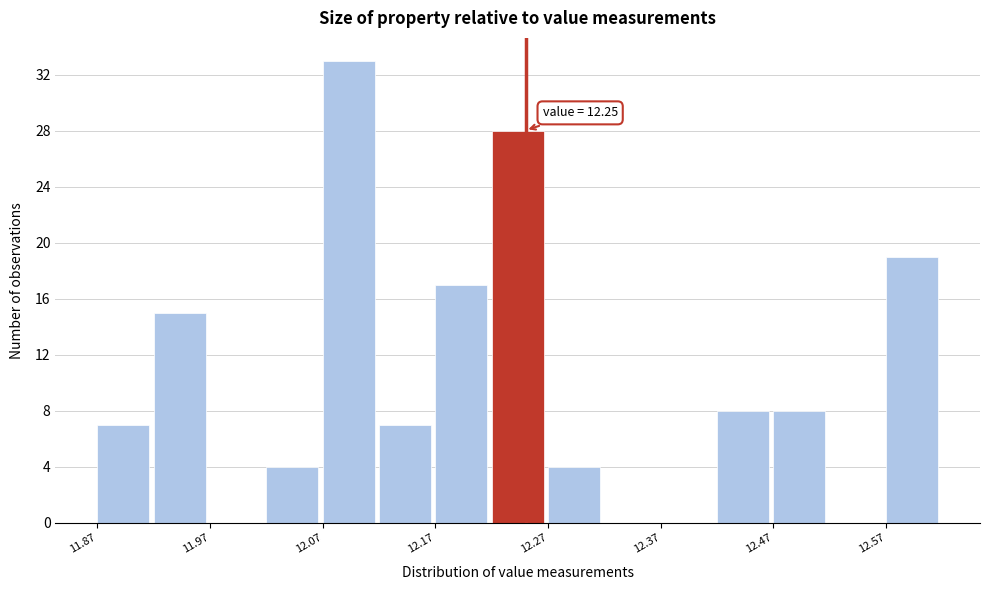

Over which range of the x-axis is the bar tallest?

12.07 to 12.12